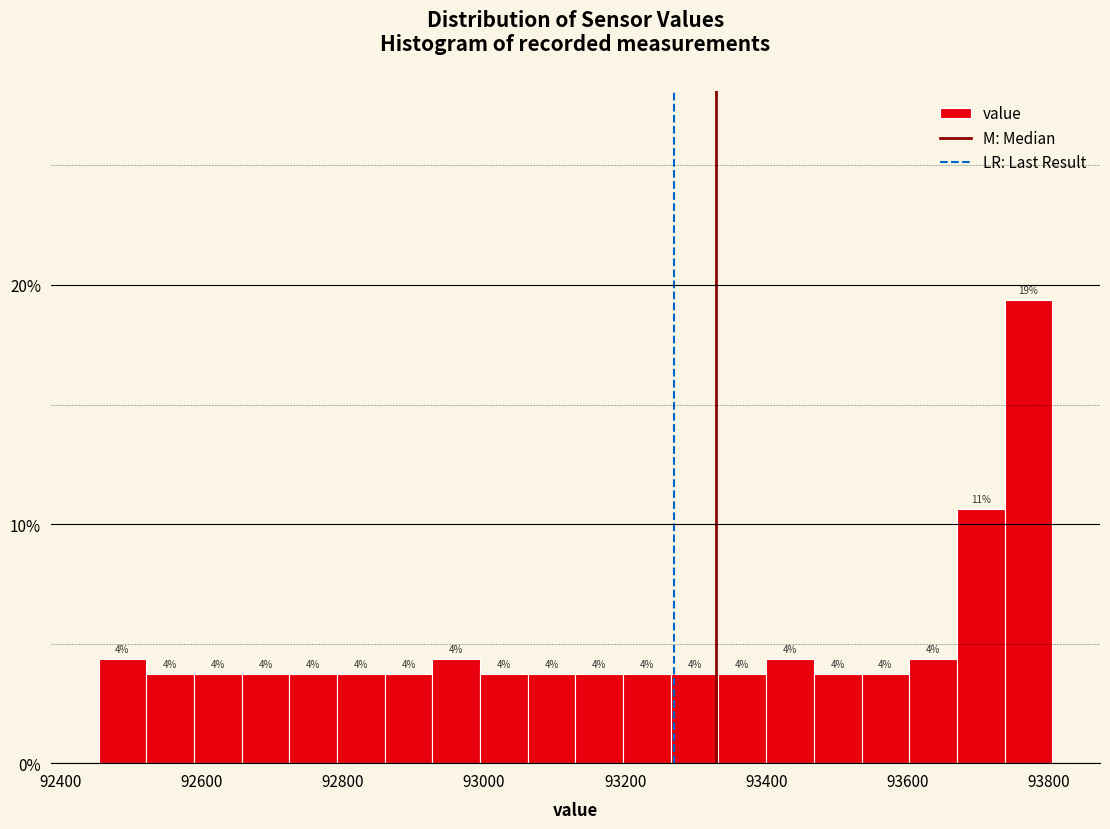

Around what value on the x-axis is the tallest bar? Give the approximate position of its centre, as read against the axis.

93780